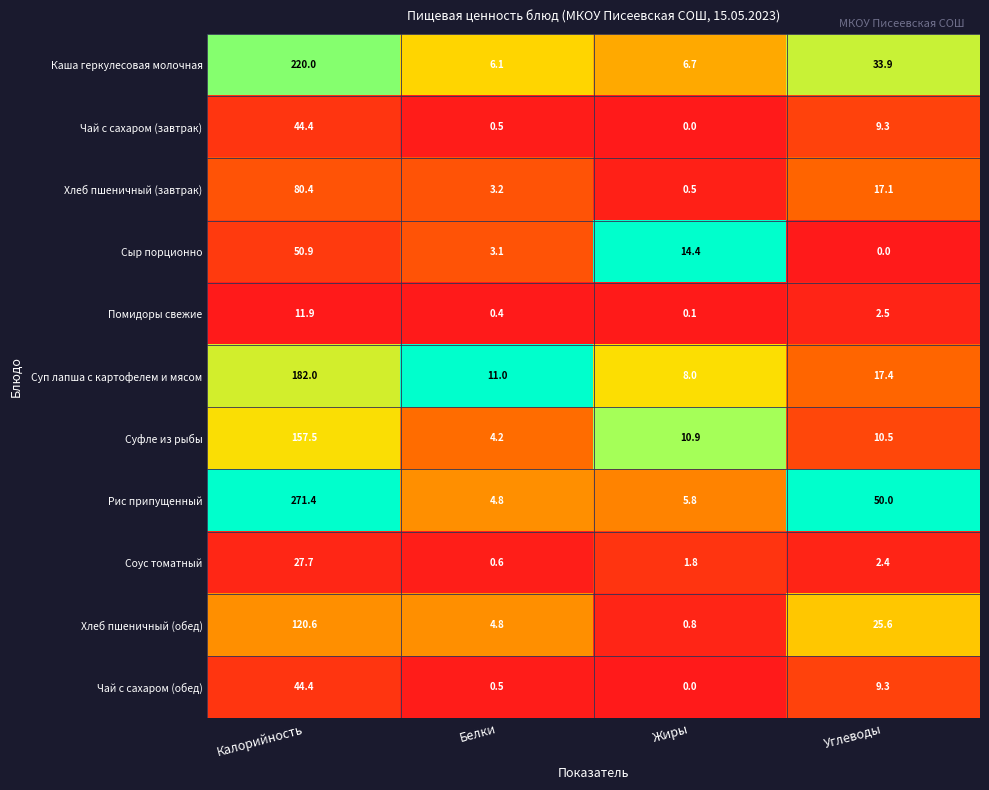

Is the value of Чай с сахаром (завтрак) at Жиры greater than the value of Каша геркулесовая молочная at Жиры?

No